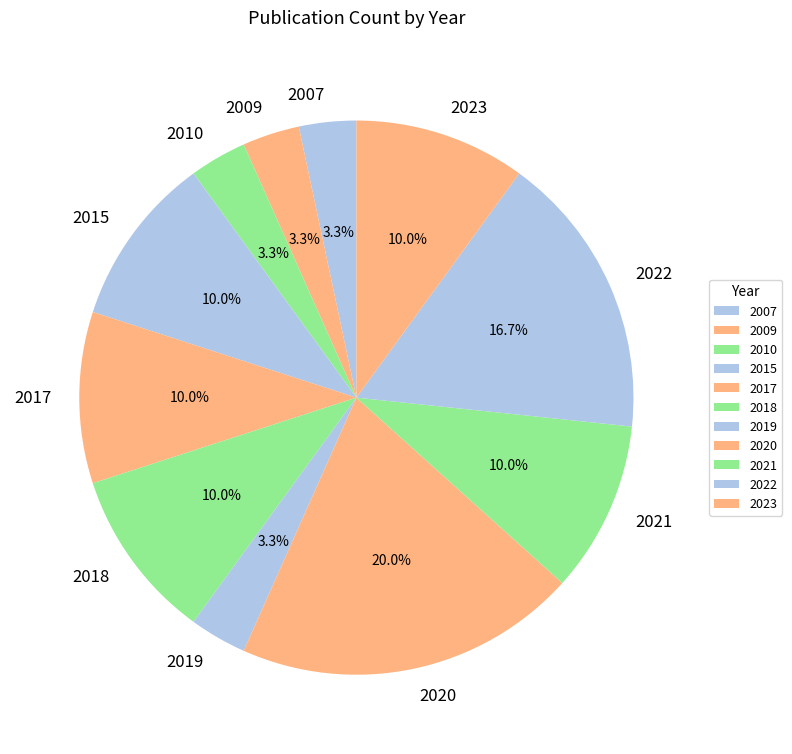

Is 2023 the majority of the pie?

No